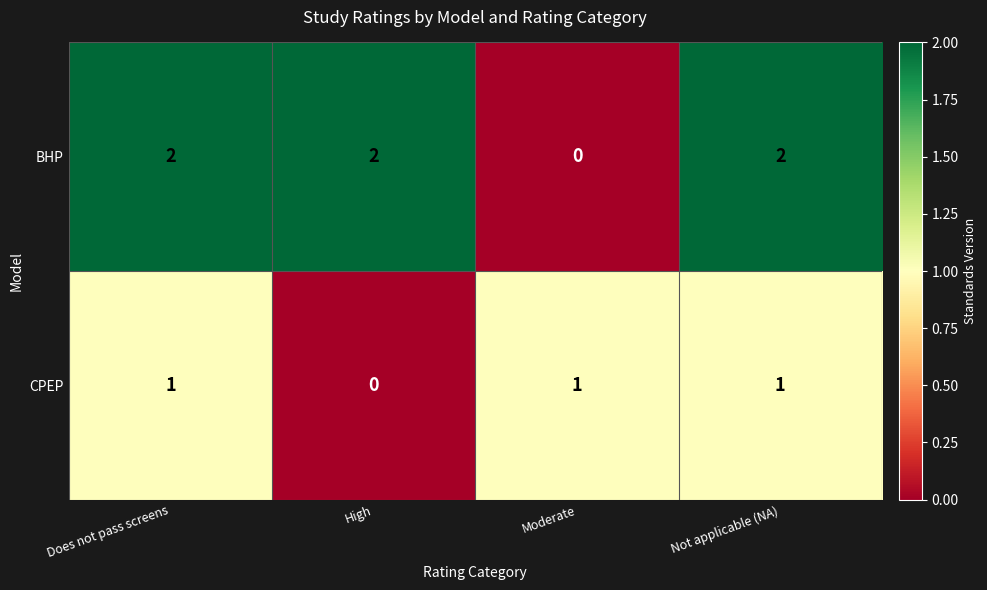

Where is CPEP nearest to the value 0?

High